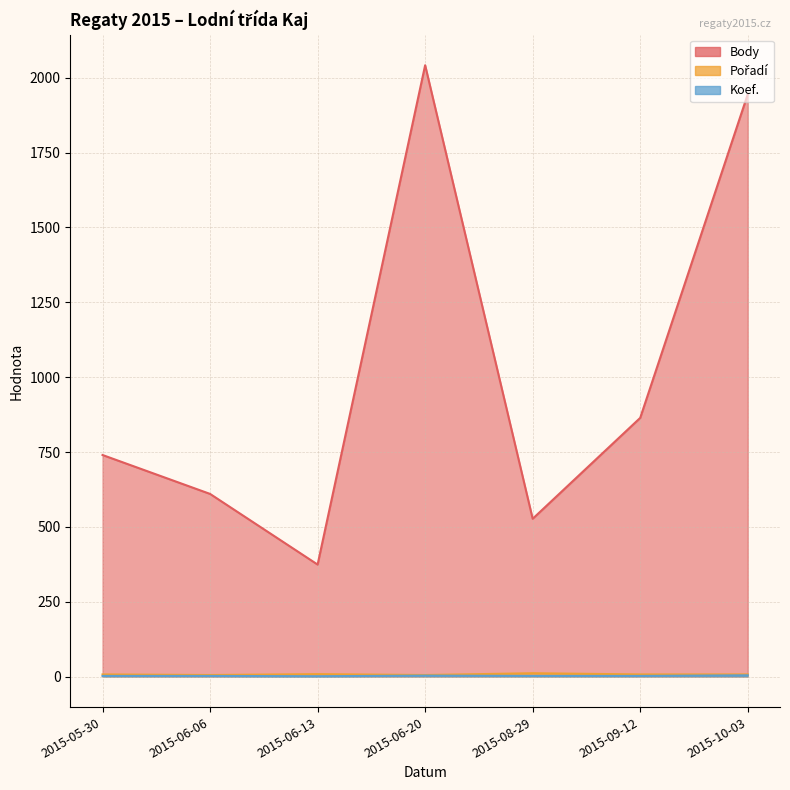

What is the label of the 7th point from the left?

2015-10-03